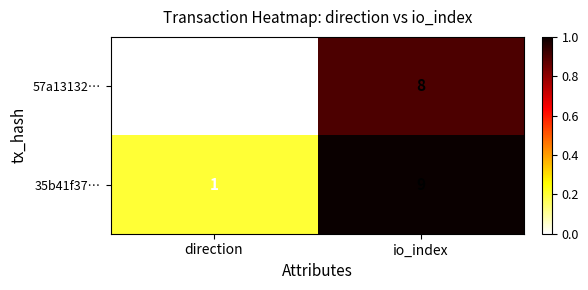

Where is 57a13132… nearest to the value 3?

direction